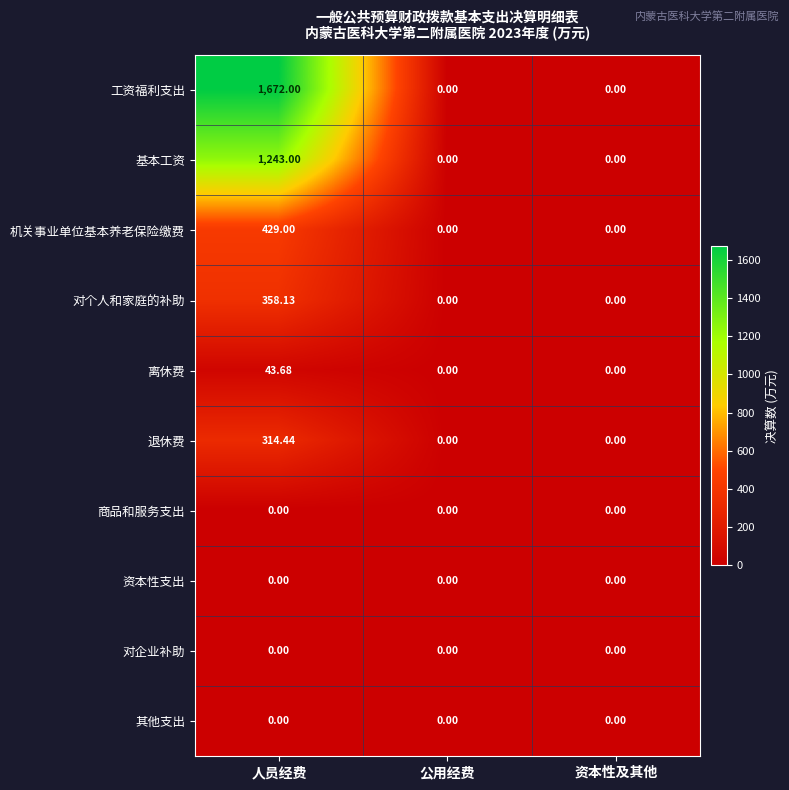

Which series has the widest spread of values?

工资福利支出